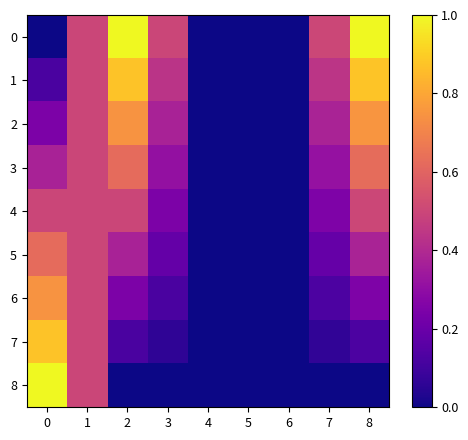

List the series in order of their peak value, highest first.

0, 8, 1, 7, 2, 6, 3, 5, 4